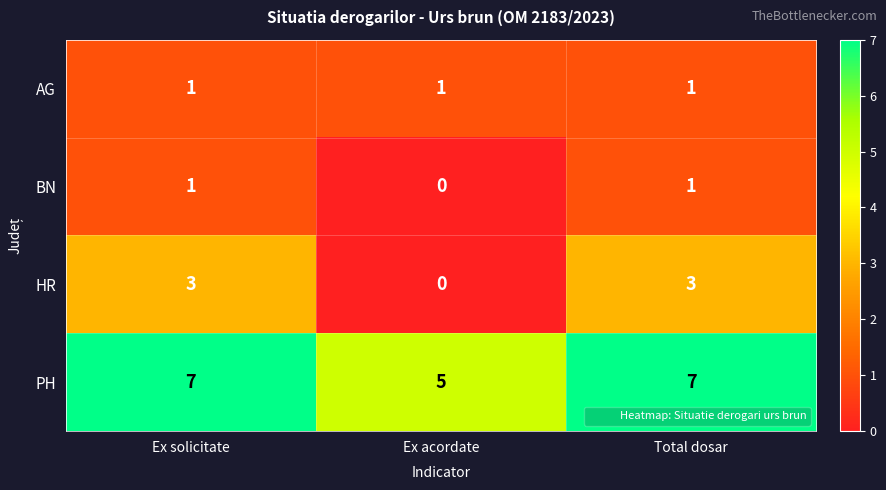

Which category has the lowest value in the HR series?

Ex acordate